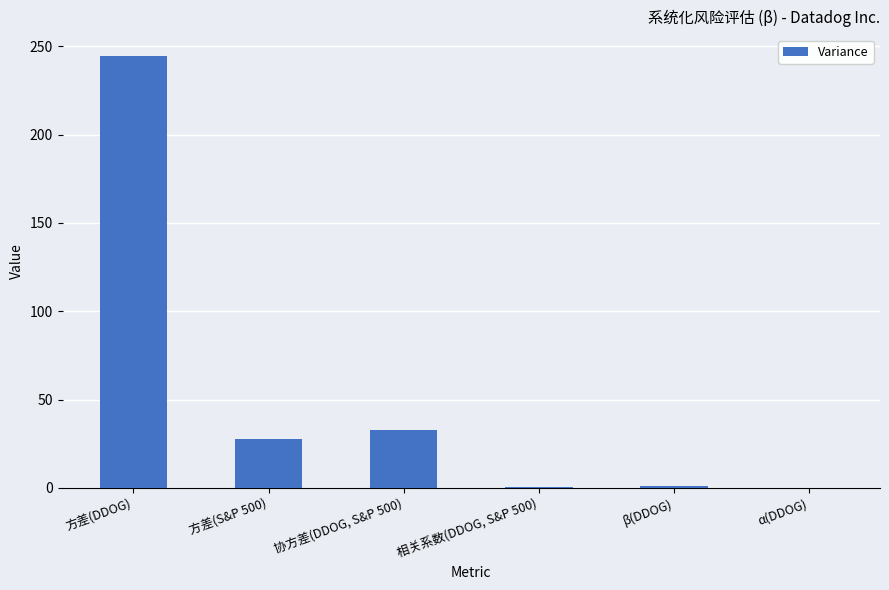

Read the value at 方差(S&P 500).

27.9